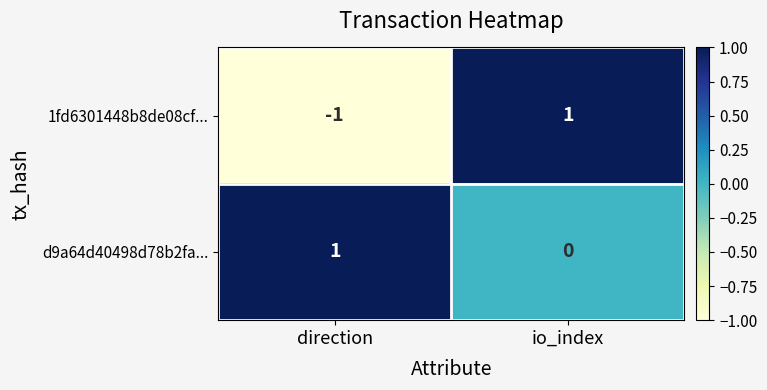

At io_index, list the series in order from smallest to largest.

d9a64d40498d78b2fa..., 1fd6301448b8de08cf...